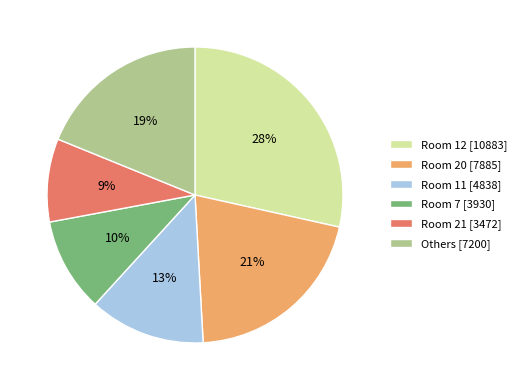

To the nearest percent, what is the average slice percentage?

17%